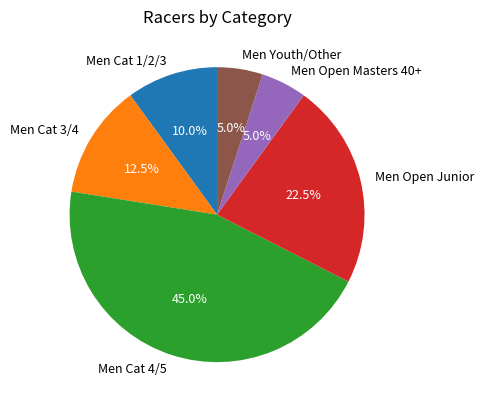

Do Men Youth/Other and Men Cat 1/2/3 together represent more than half of the pie?

No